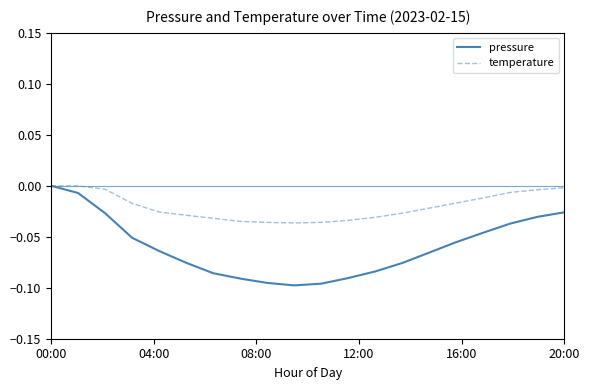

Is this an area chart (filled region under the line)?

No